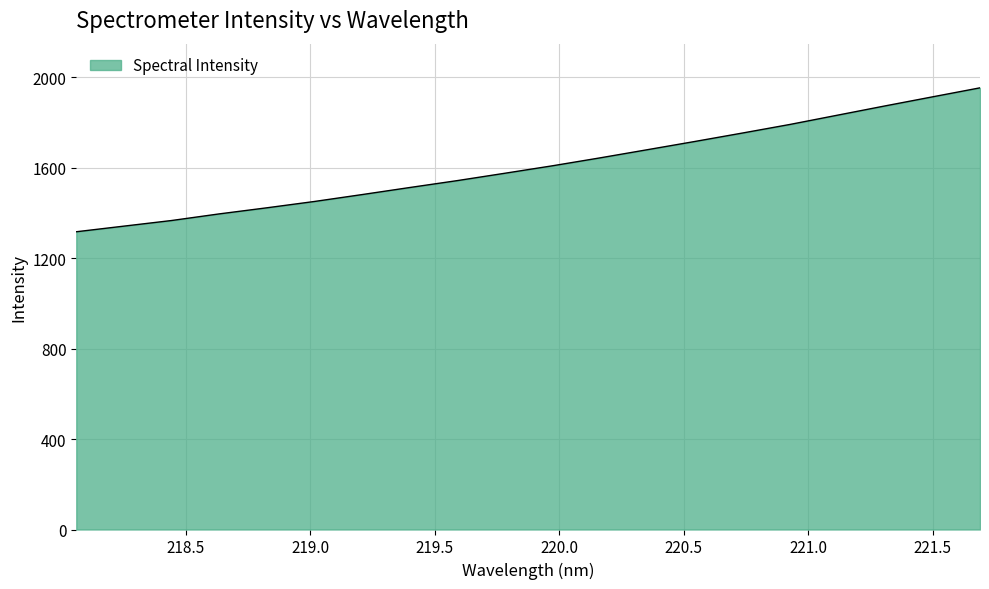

What is the minimum value shown in the chart?

1316.1